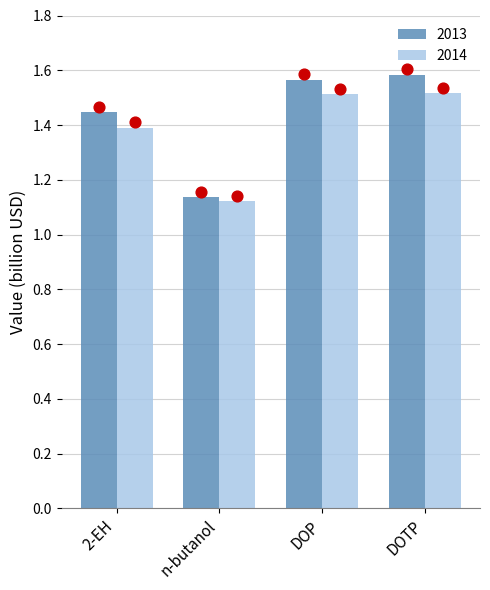

Which series contains the highest Y value?

2013